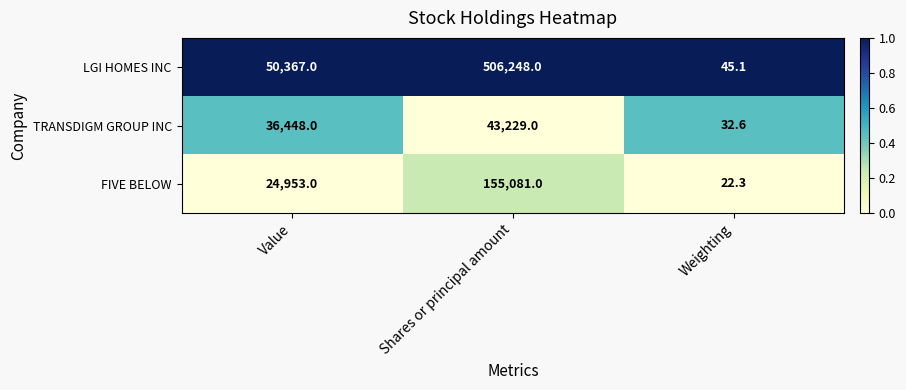

Reading left to right, what are all the values shown in this chart?

LGI HOMES INC: Value=50367.0	Shares or principal amount=506248.0	Weighting=45.1
TRANSDIGM GROUP INC: Value=36448.0	Shares or principal amount=43229.0	Weighting=32.6
FIVE BELOW: Value=24953.0	Shares or principal amount=155081.0	Weighting=22.3